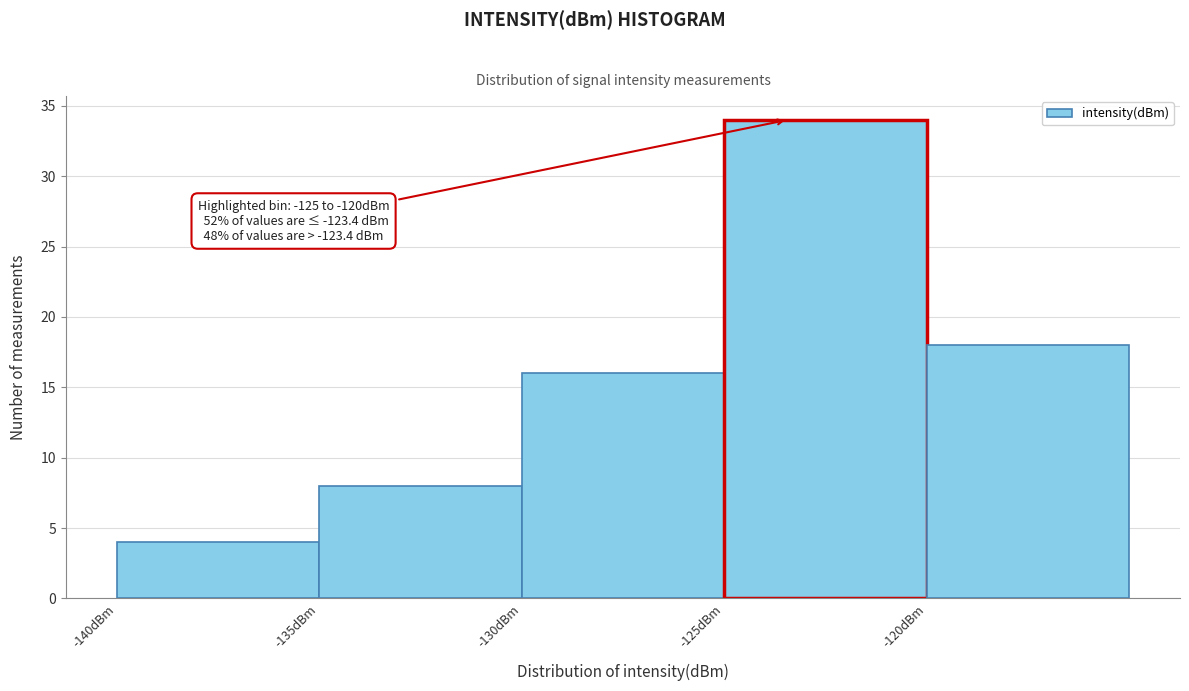

Which range on the x-axis has the tallest bar?

-125 to -120